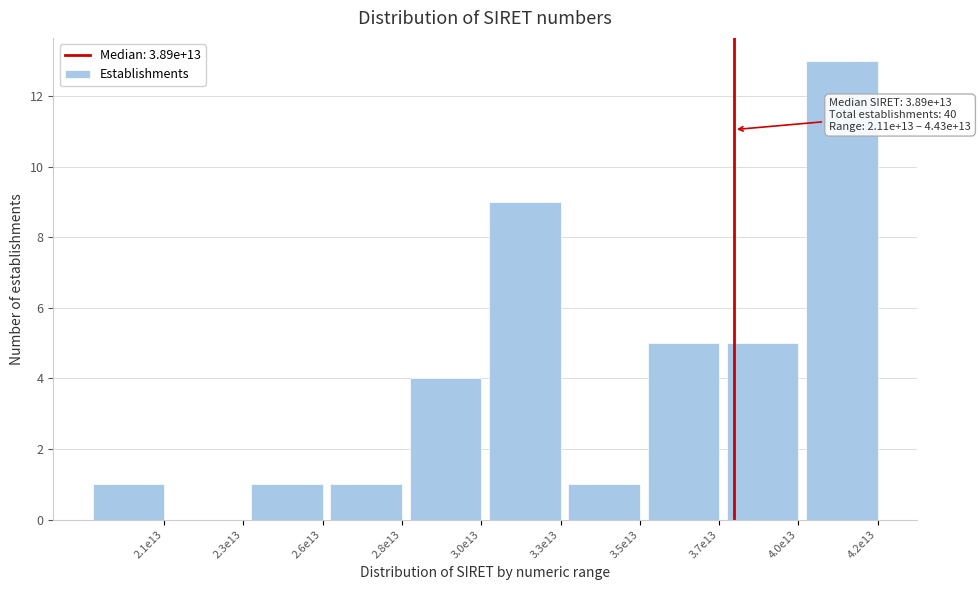

Reading left to right, transcribe all the data shown in this chart.

2.1e13=1	2.3e13=0	2.6e13=1	2.8e13=1	3.0e13=4	3.3e13=9	3.5e13=1	3.7e13=5	4.0e13=5	4.2e13=13